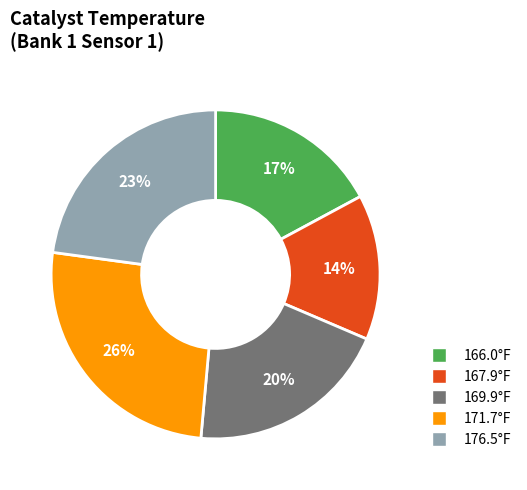

To the nearest percent, what is the average slice percentage?

20%